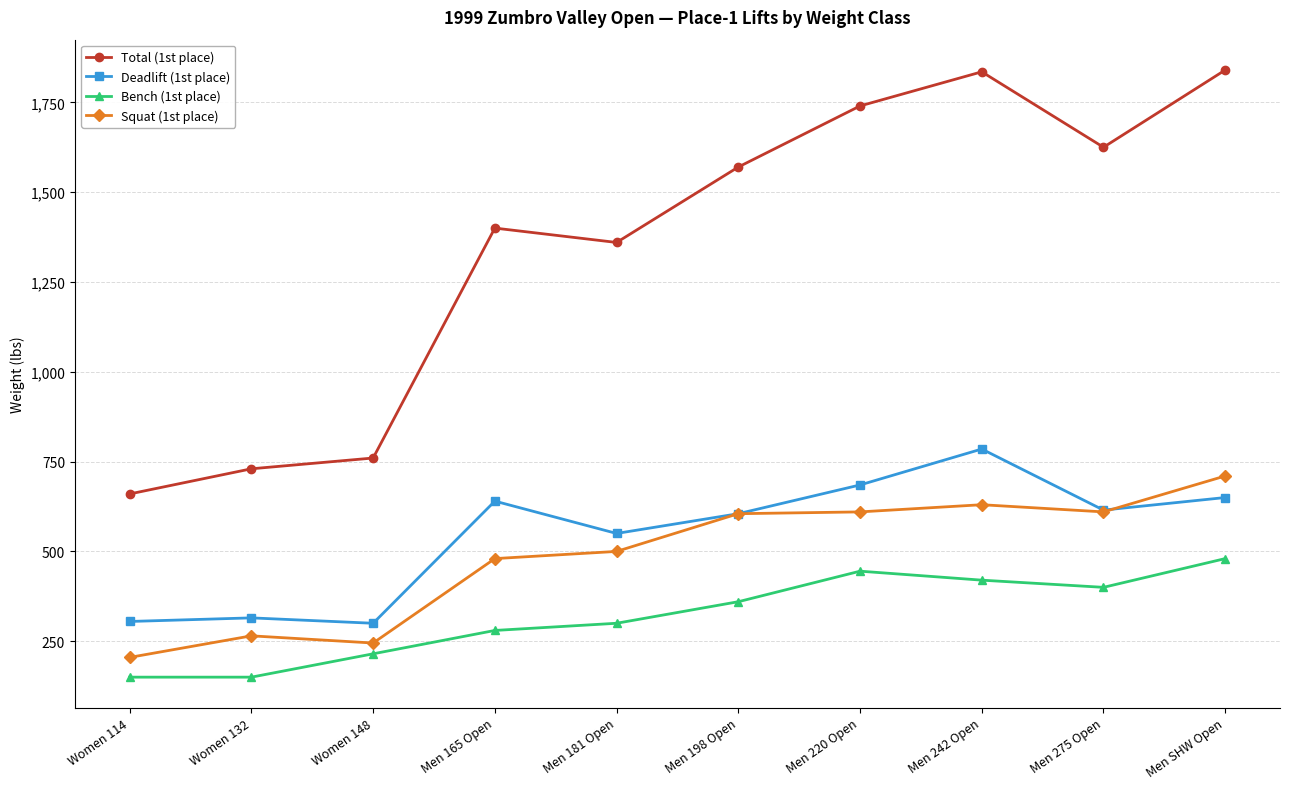

What position from the left is Men 275 Open?

9